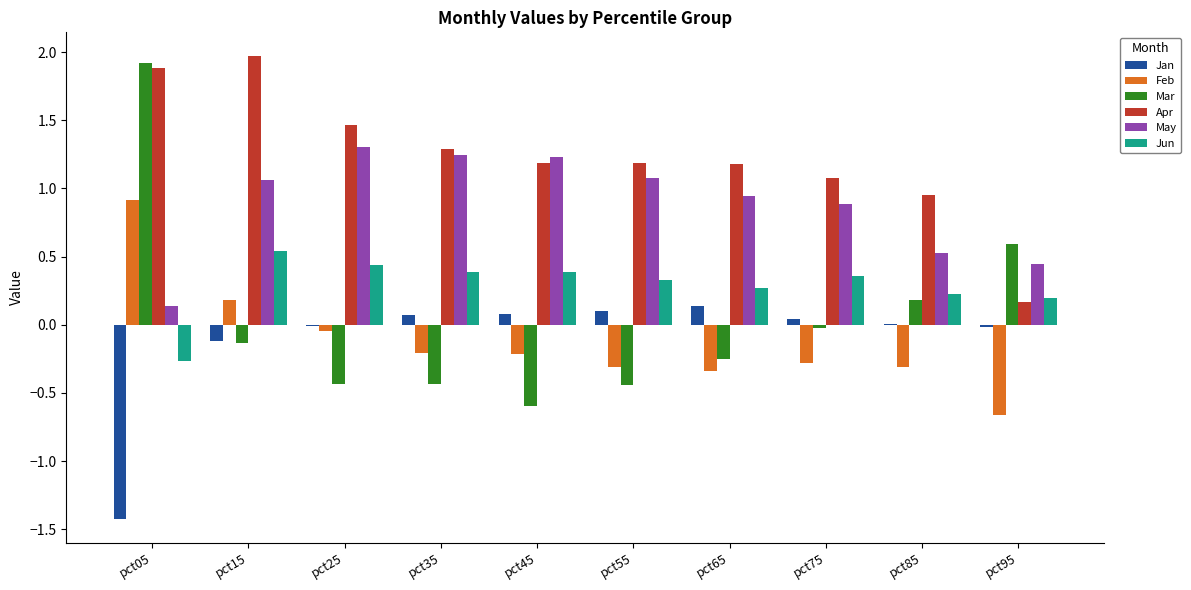

Which series has the largest range (max minus min)?

Mar